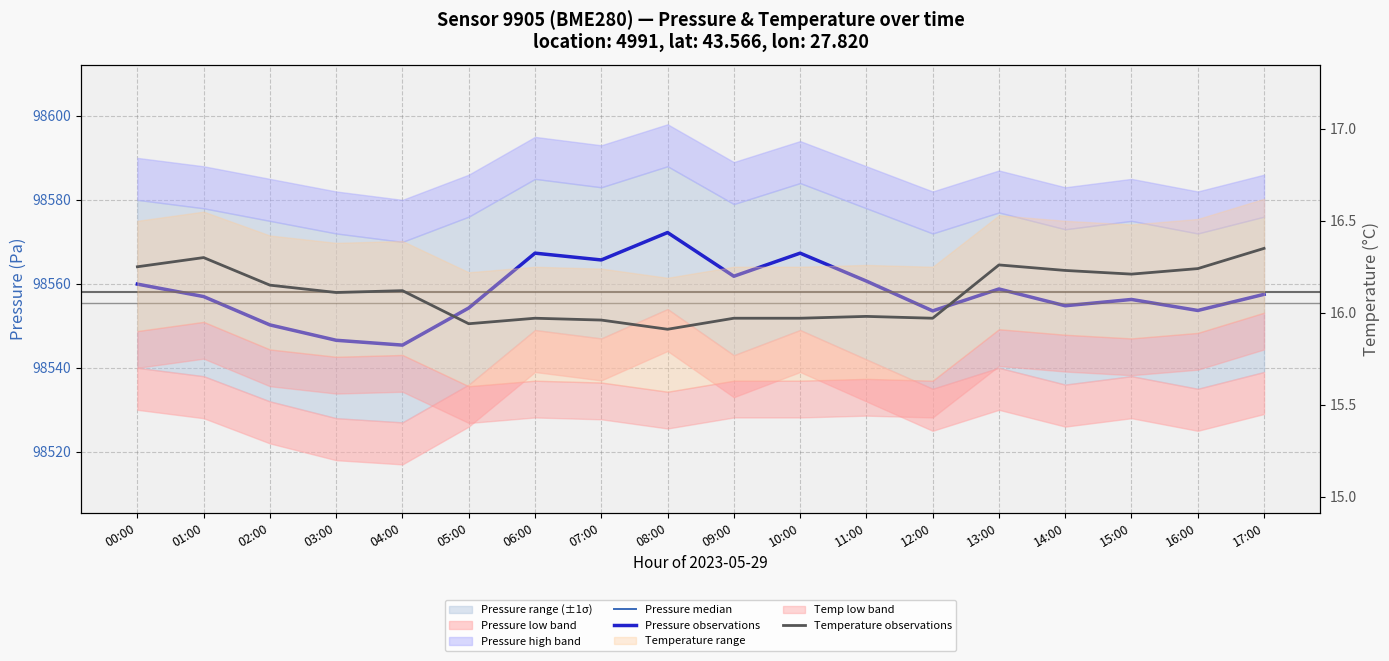

Reading left to right, extract all data points from this chart.

Pressure median: 00:00=98559.9	01:00=98557.0	02:00=98550.2	03:00=98546.6	04:00=98545.4	05:00=98554.2	06:00=98567.3	07:00=98565.7	08:00=98572.2	09:00=98561.8	10:00=98567.3	11:00=98560.7	12:00=98553.6	13:00=98558.8	14:00=98554.8	15:00=98556.3	16:00=98553.7	17:00=98557.5
Pressure observations: 00:00=98559.9	01:00=98557.0	02:00=98550.2	03:00=98546.6	04:00=98545.4	05:00=98554.2	06:00=98567.3	07:00=98565.7	08:00=98572.2	09:00=98561.8	10:00=98567.3	11:00=98560.7	12:00=98553.6	13:00=98558.8	14:00=98554.8	15:00=98556.3	16:00=98553.7	17:00=98557.5
Temperature observations: 00:00=16.2	01:00=16.3	02:00=16.1	03:00=16.1	04:00=16.1	05:00=15.9	06:00=16.0	07:00=16.0	08:00=15.9	09:00=16.0	10:00=16.0	11:00=16.0	12:00=16.0	13:00=16.3	14:00=16.2	15:00=16.2	16:00=16.2	17:00=16.4